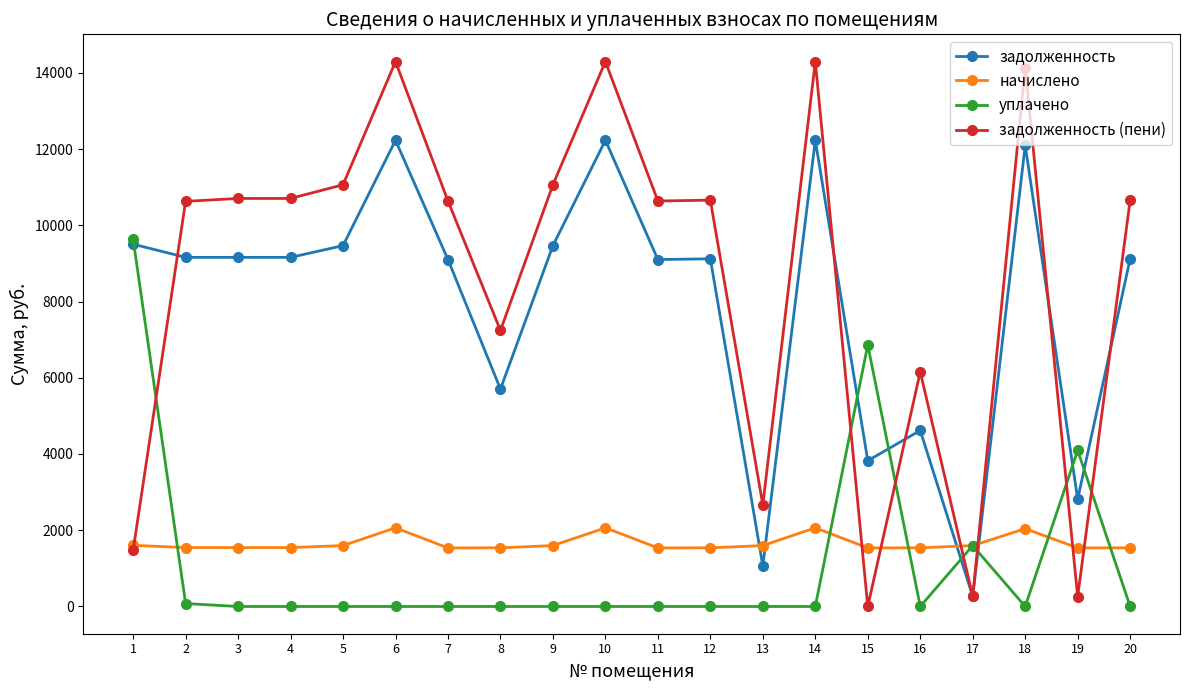

Is it true that уплачено equals 5294.8 at 3?

False